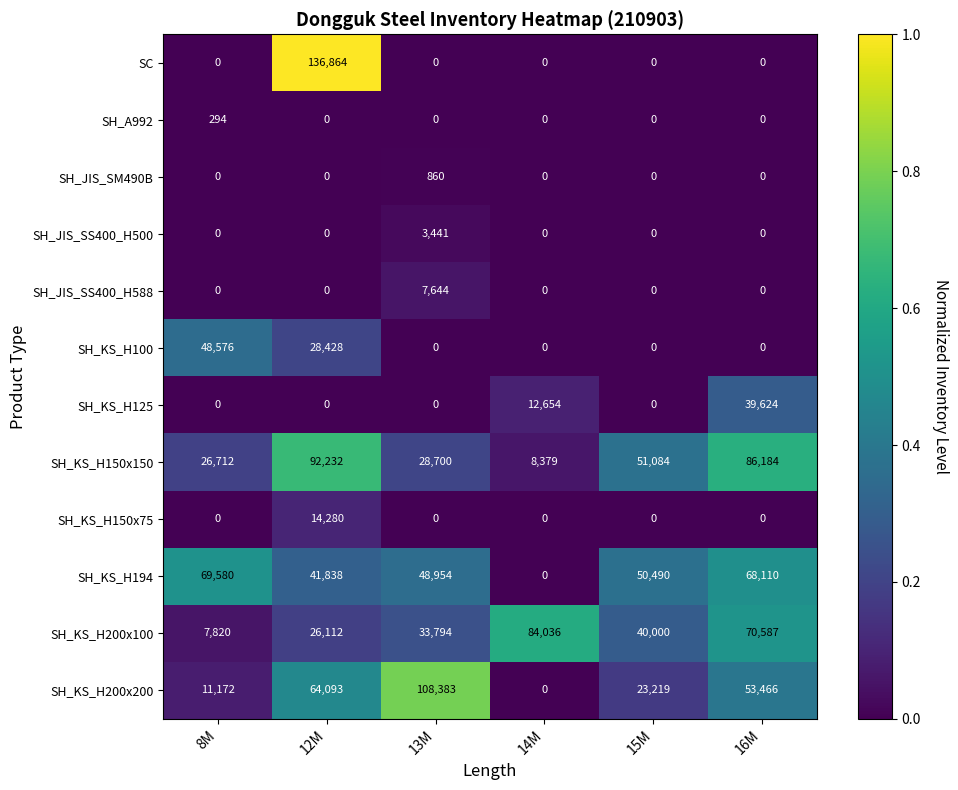

Count the SH_KS_H200x100 values in the range 26112 to 70587.

4